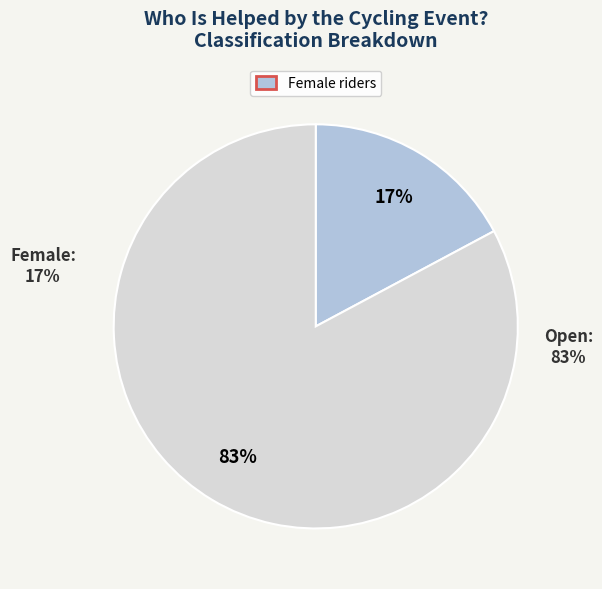

To the nearest percent, what portion does Open represent?

83%